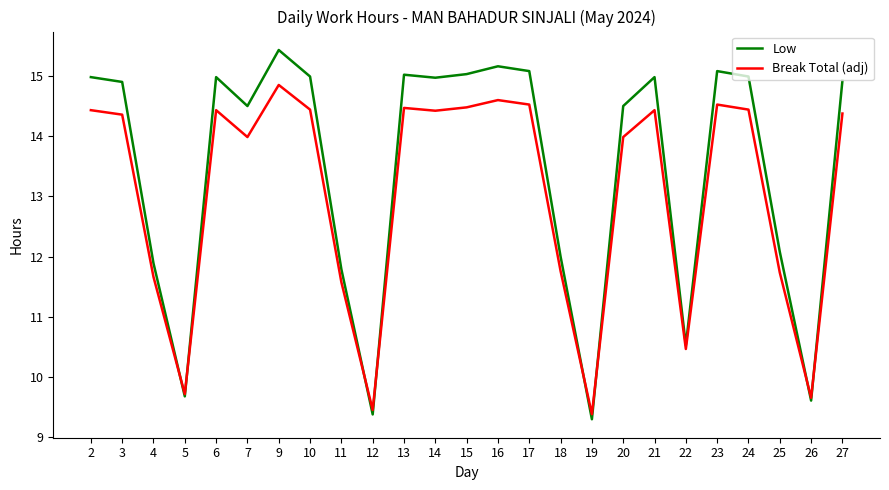

Is it true that Low equals 9.4 at 12?

True